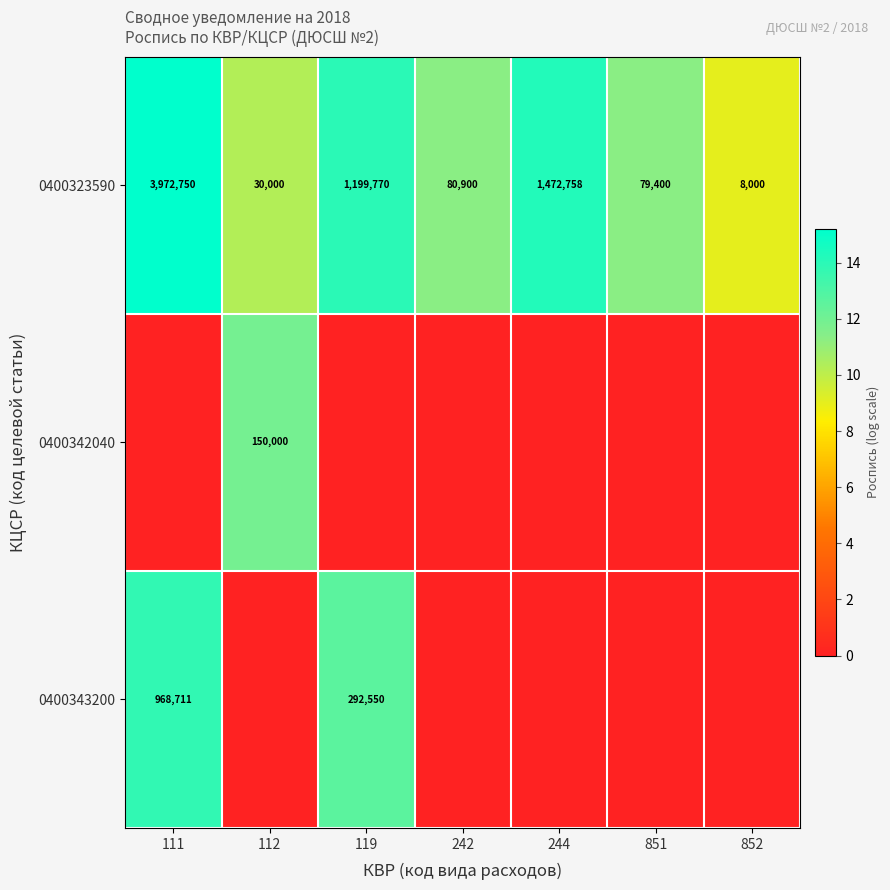

What is the difference between the second highest and minimum values in the 0400323590 series?

1464758